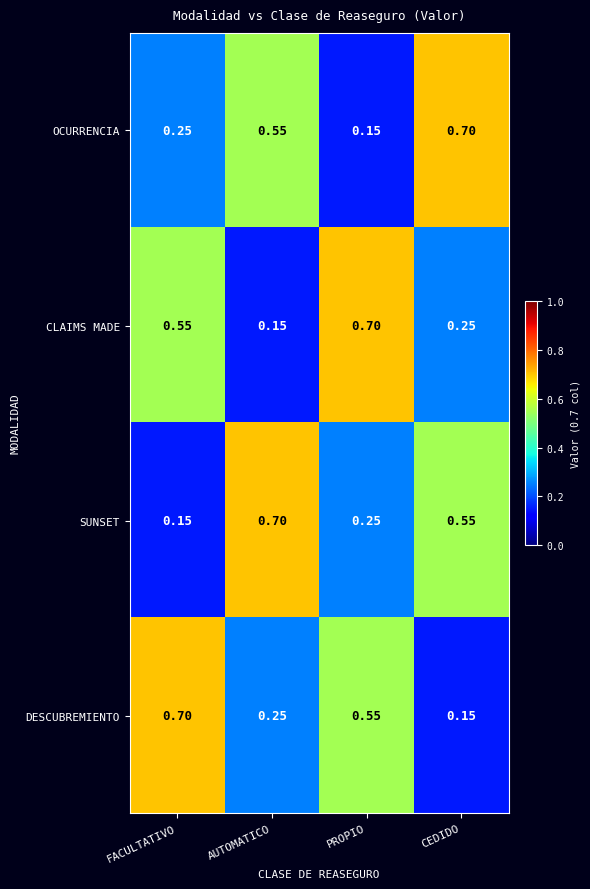

At which label does DESCUBREMIENTO reach its peak?

FACULTATIVO